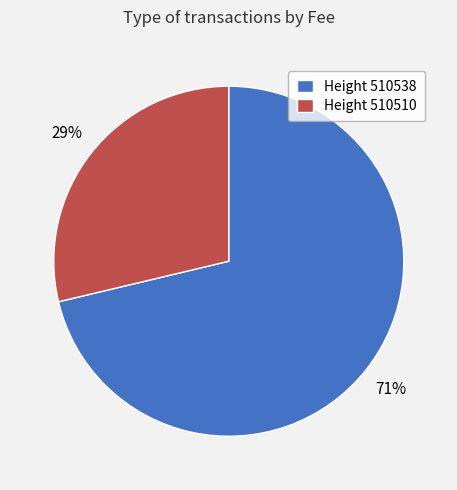

Is there a majority slice in this chart?

Yes